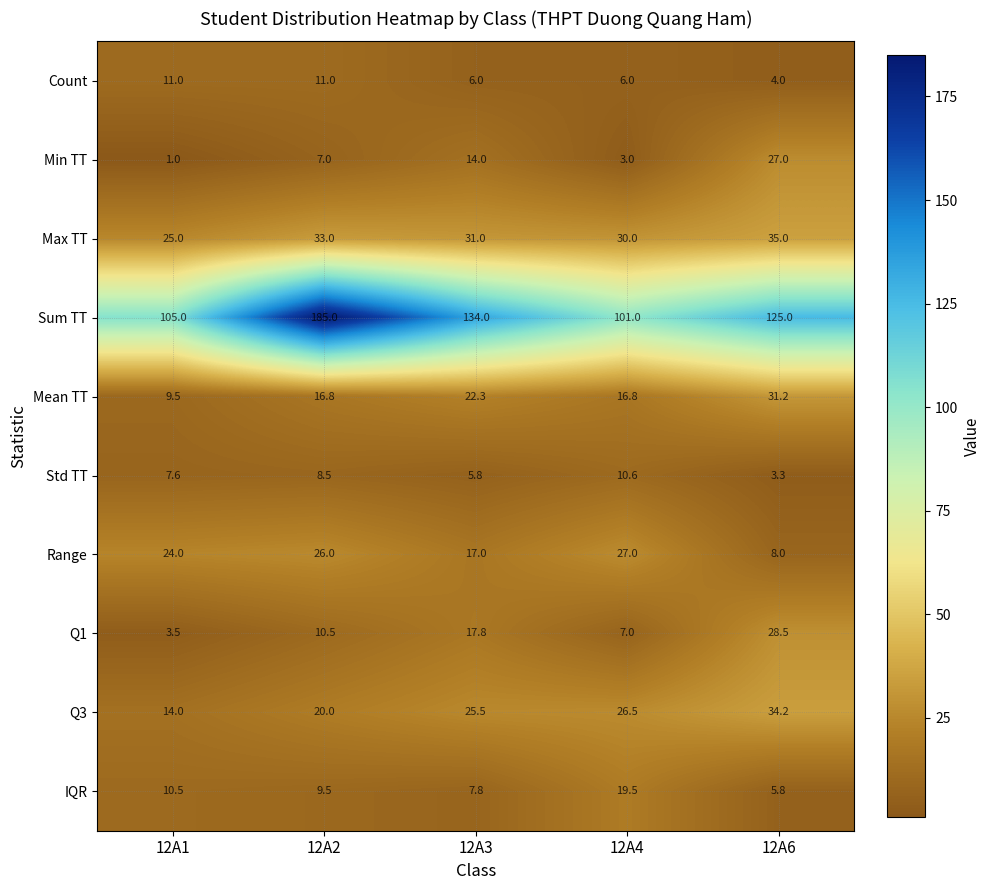

How many series are shown in this chart?

10